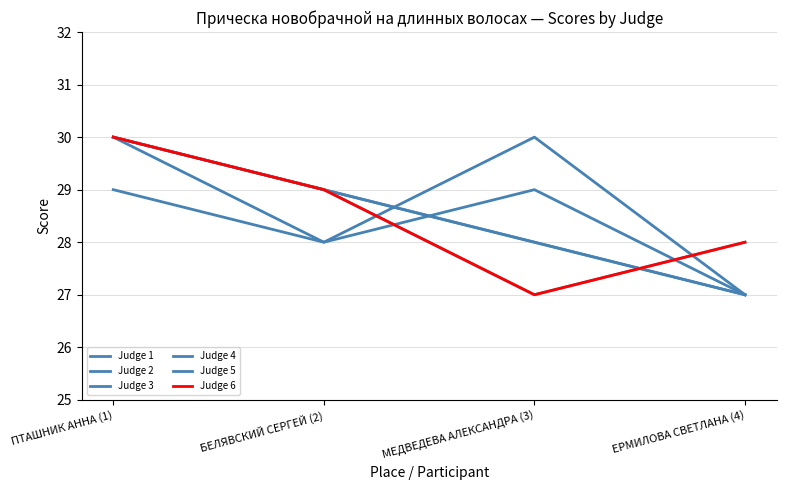

At which label is Judge 6 closest to 28?

ЕРМИЛОВА СВЕТЛАНА (4)